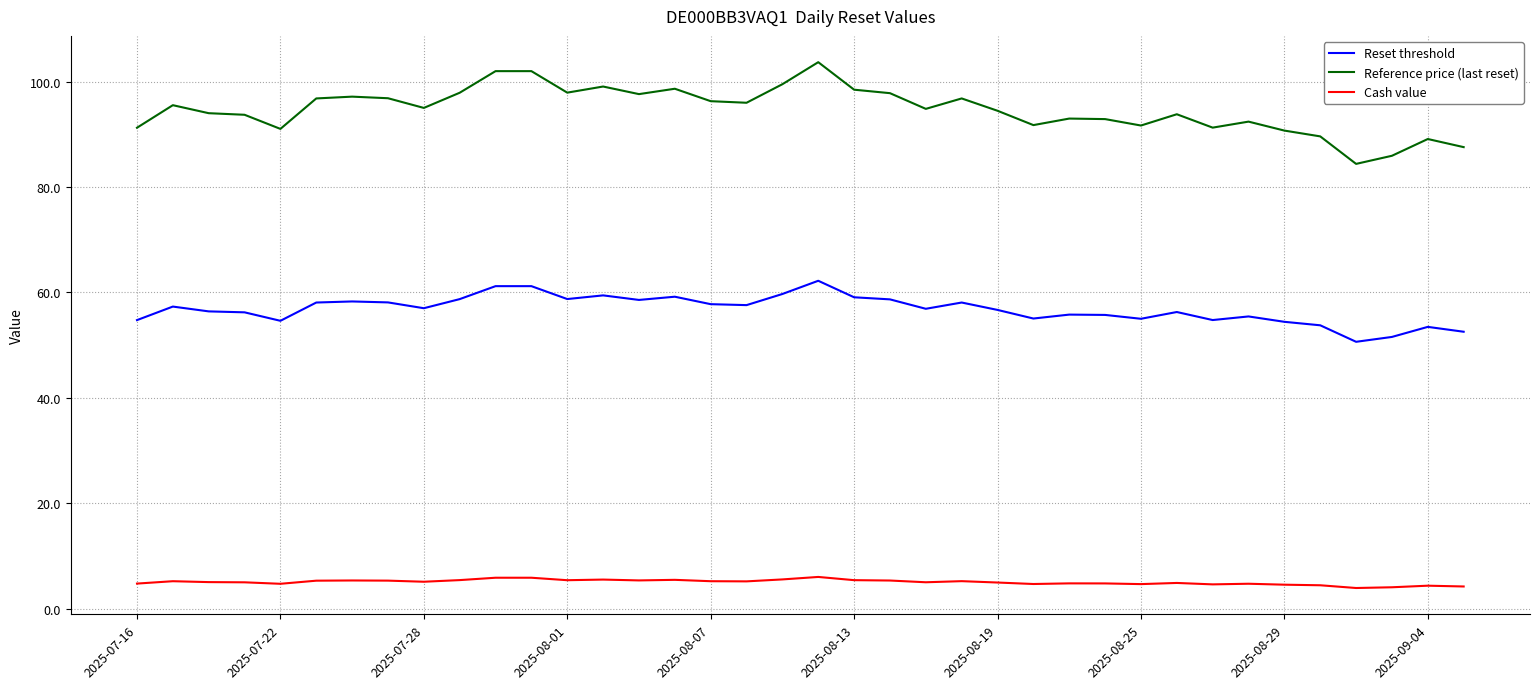

What is the minimum value for Cash value?

3.9